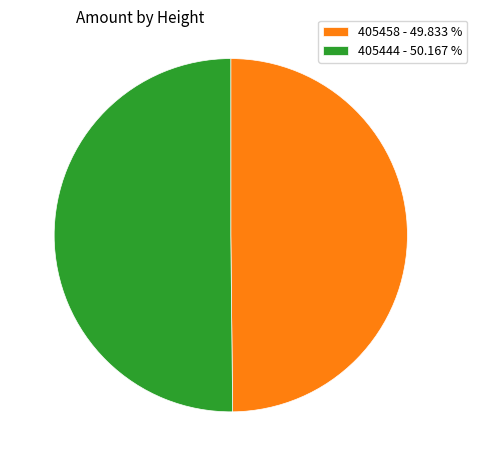

What is the ratio of the value at 405458 to the value at 405444?

1.0